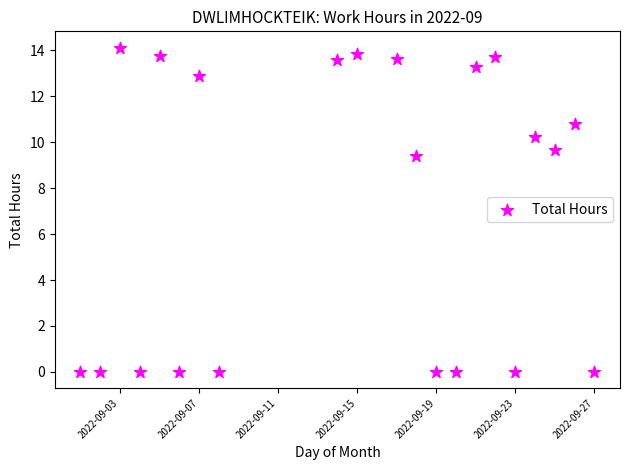

What is the range of Y values (max minus min)?

14.1